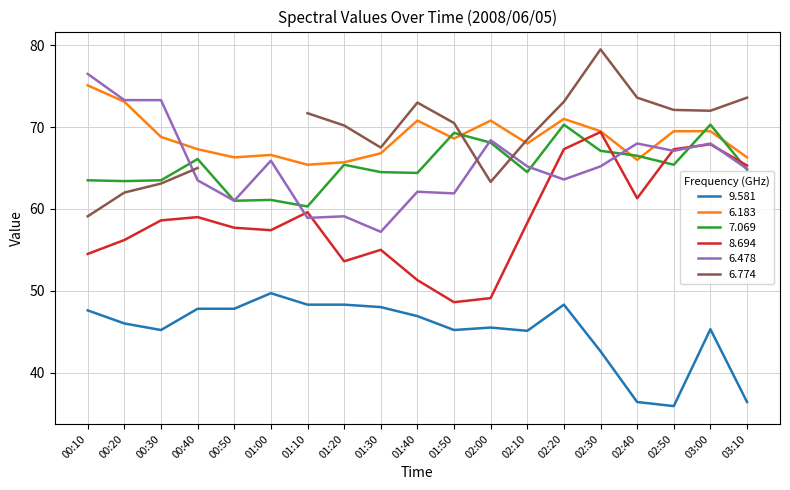

True or false: 8.694 has a value of 27.9 at 00:50.

False